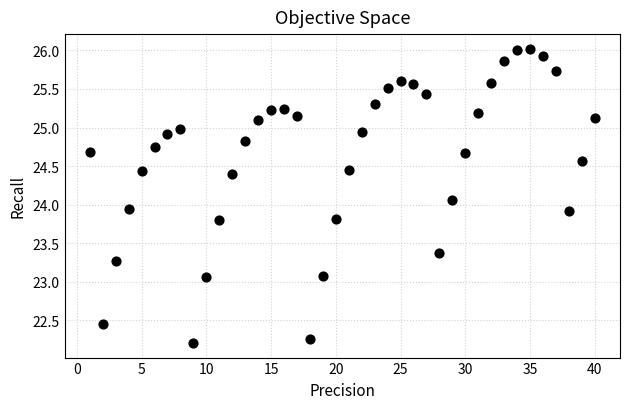

What is the range of X values (max minus min)?

39.0